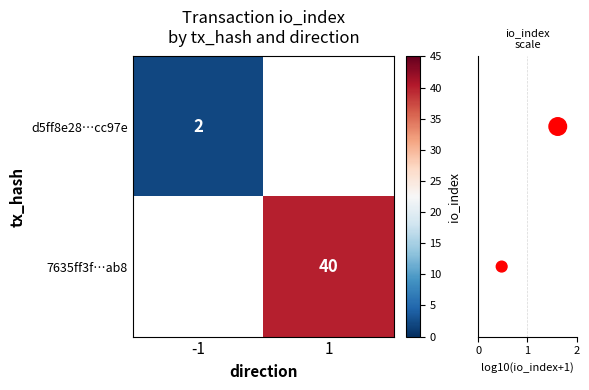

The d5ff8e28…cc97e series shows 2 at -1. True or false?

True